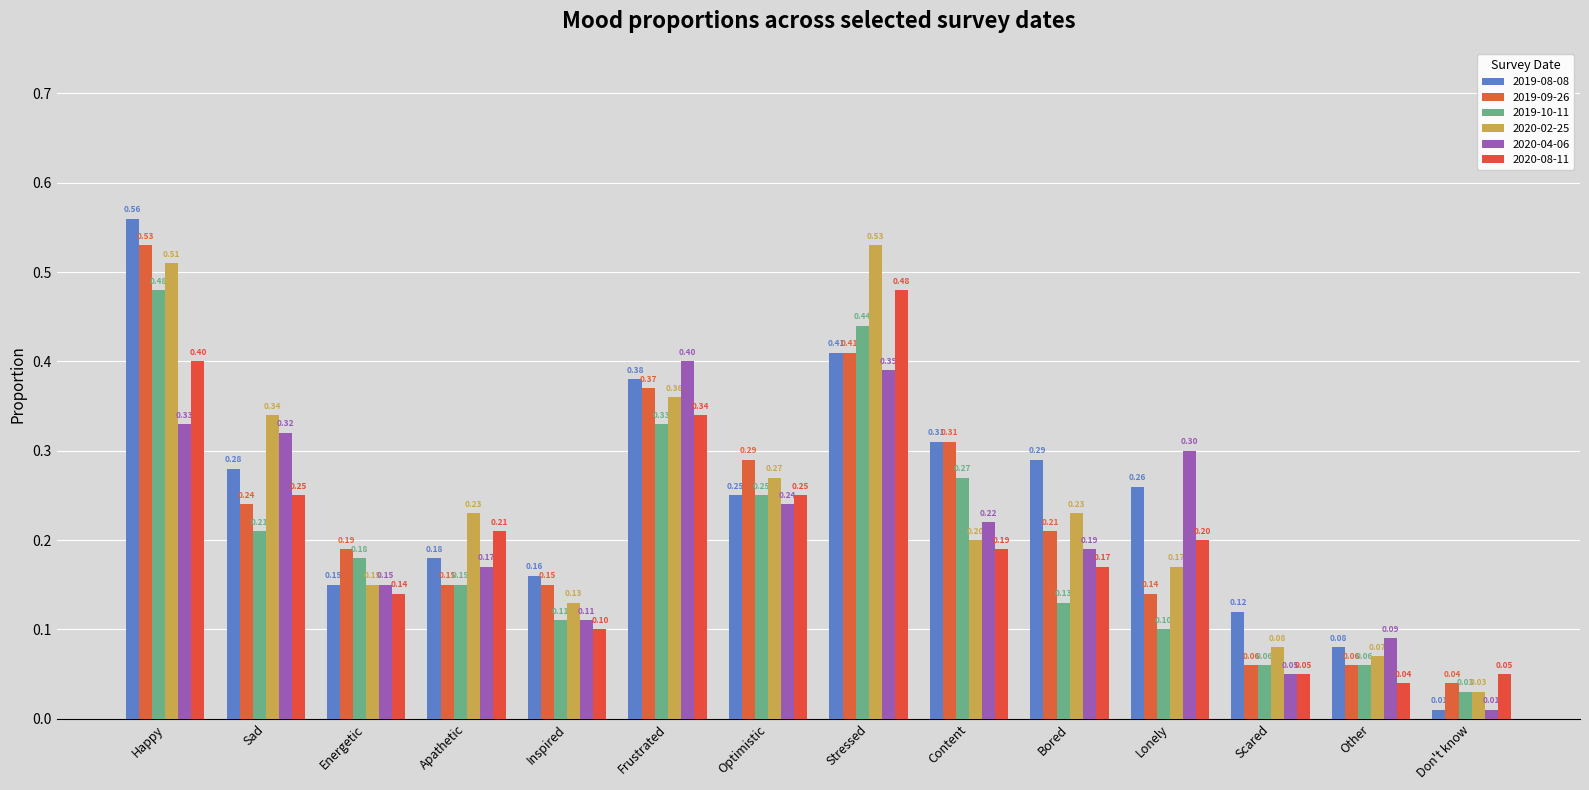

What is the label of the 5th bar from the left?

Inspired